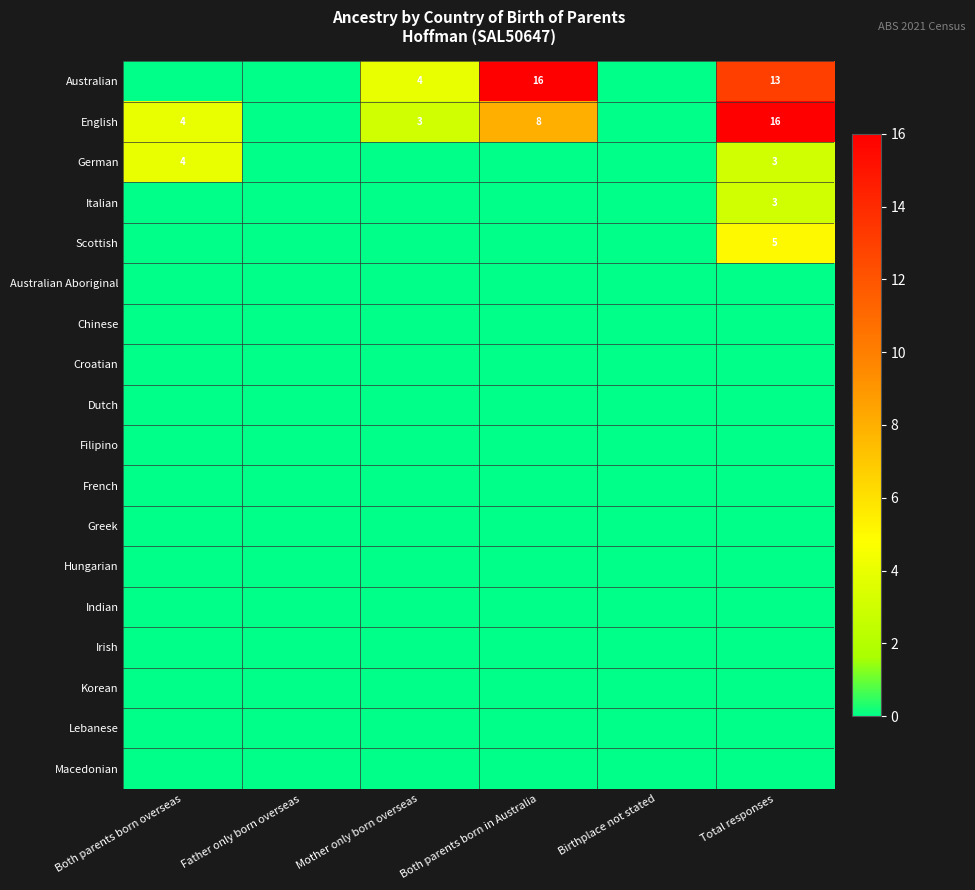

What is the highest value of the English series?

16